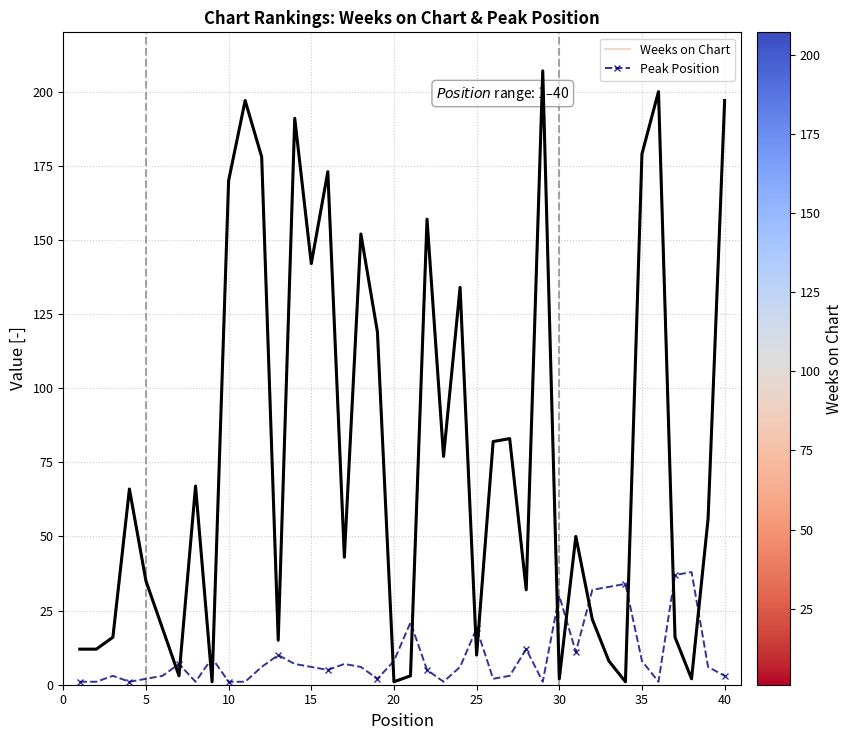

At which label does Peak Position reach its minimum?

1